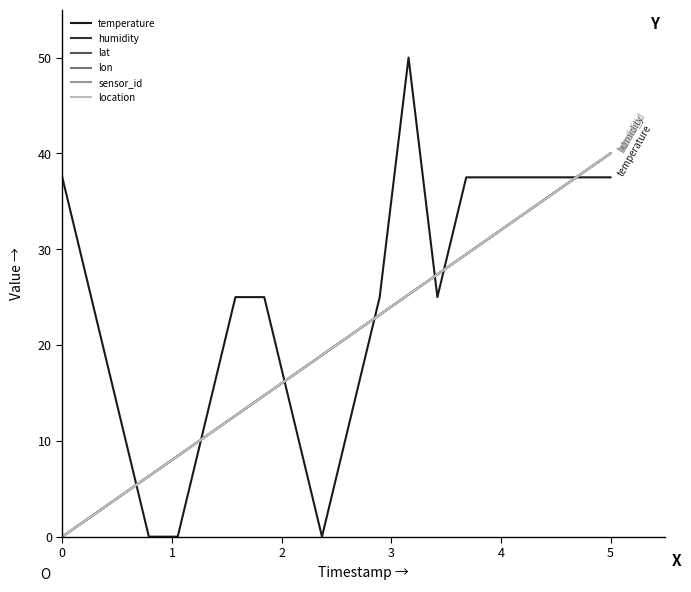

Does the chart have visible grid lines?

No